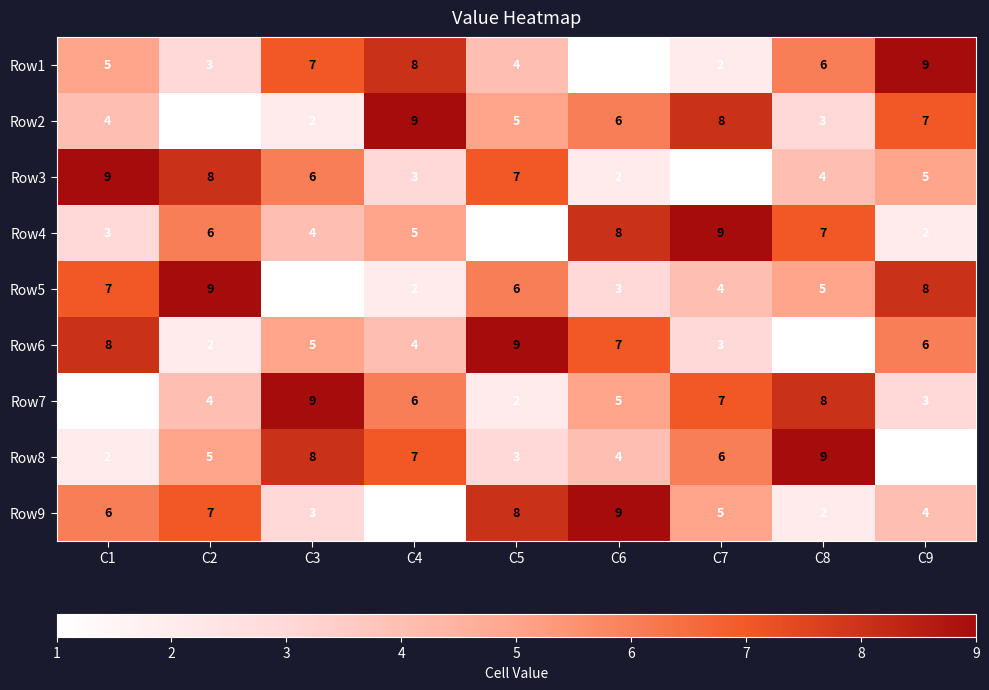

What is the sum of all Row1 values?

45